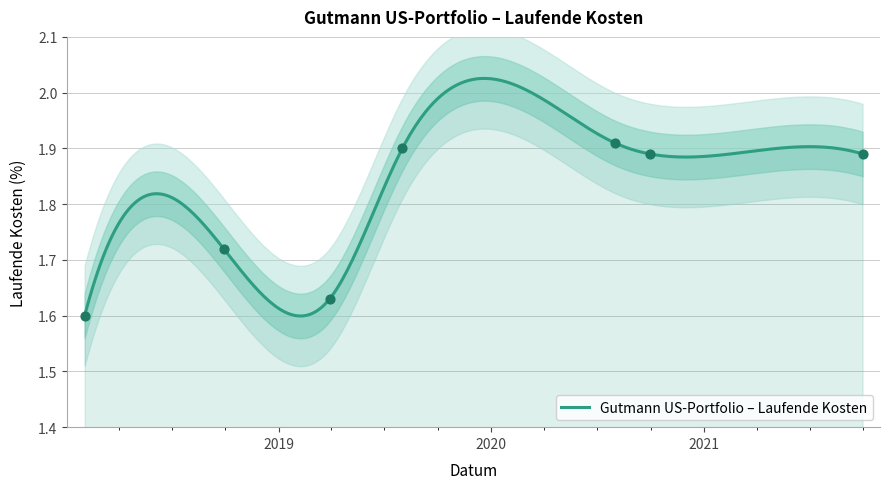

Which has a higher value, 2019-08-01 or 2020-09-30?

2019-08-01